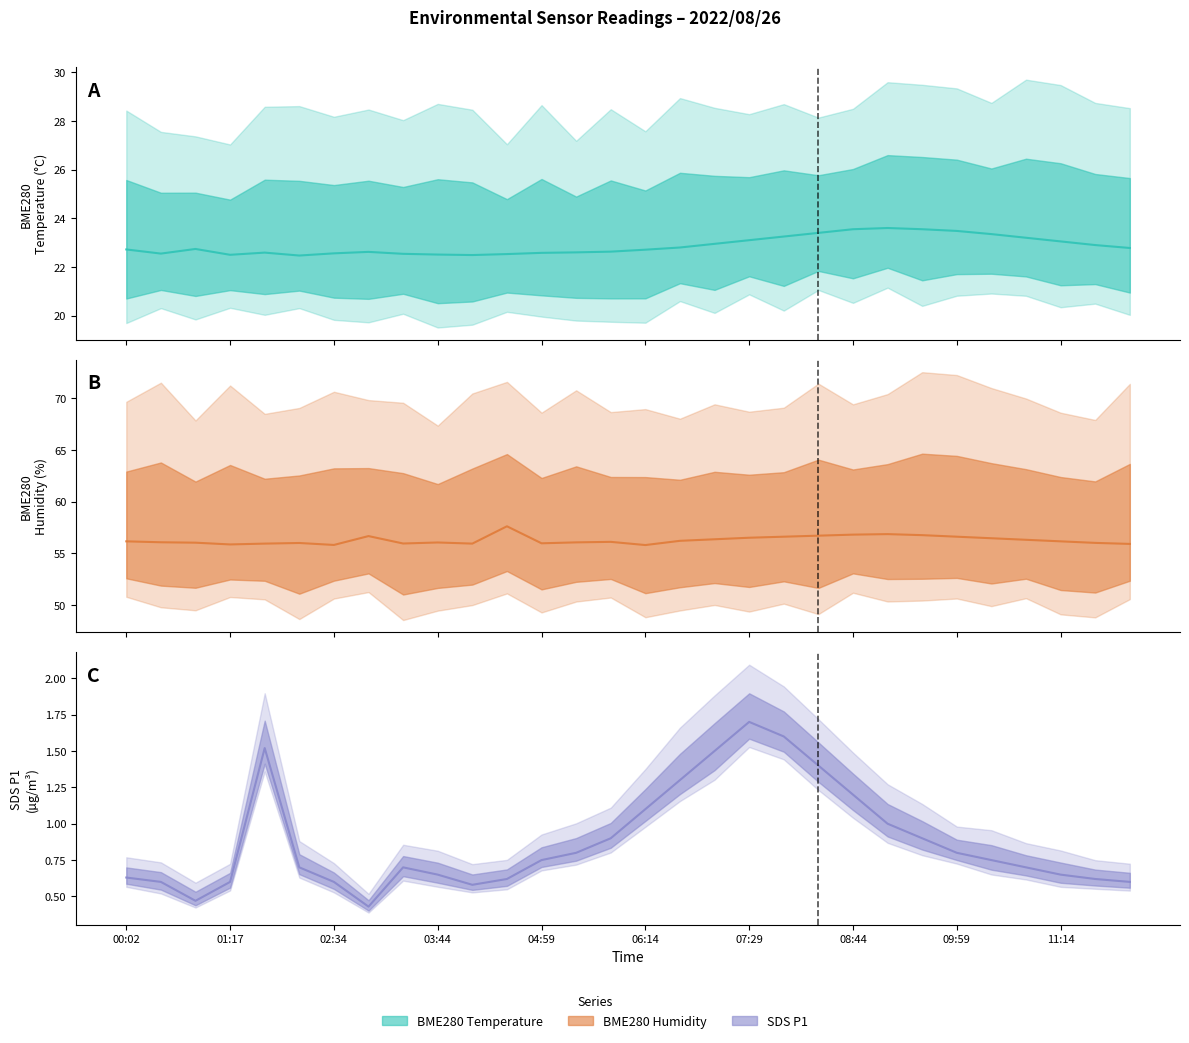

What is the difference between the BME280_temperature values at 10:24 and 03:19?

0.8